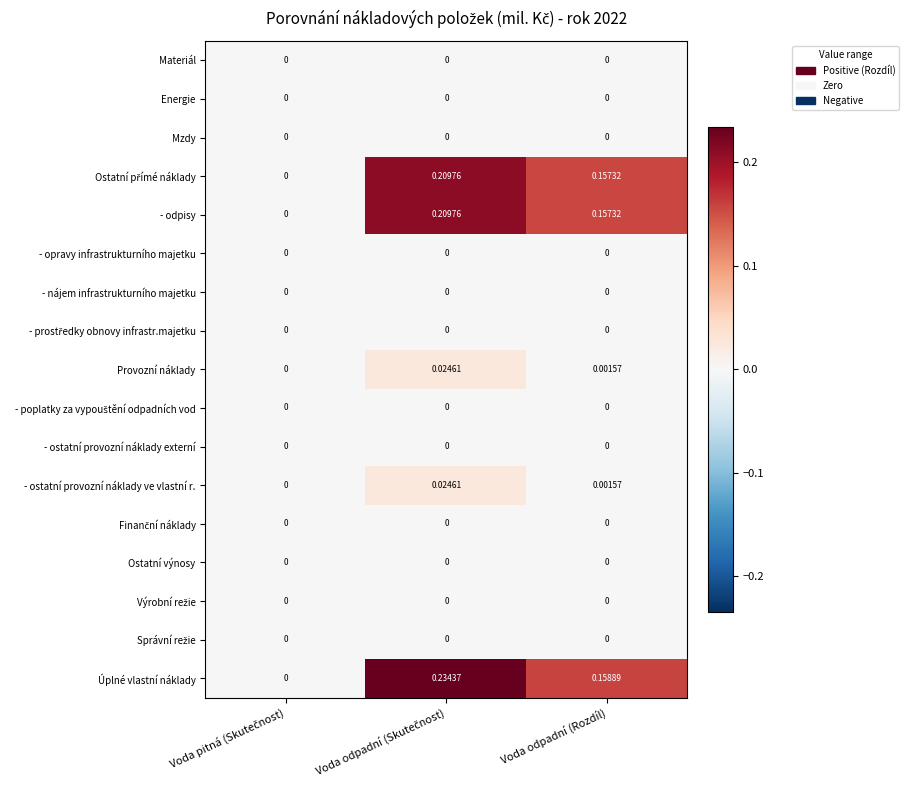

Which series has the largest range (max minus min)?

Úplné vlastní náklady